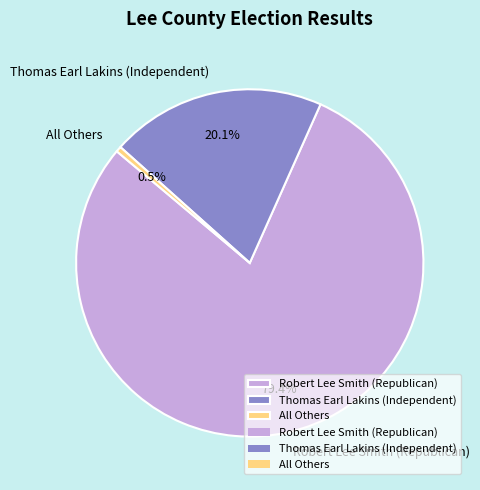

Count the number of slices in the pie.

3